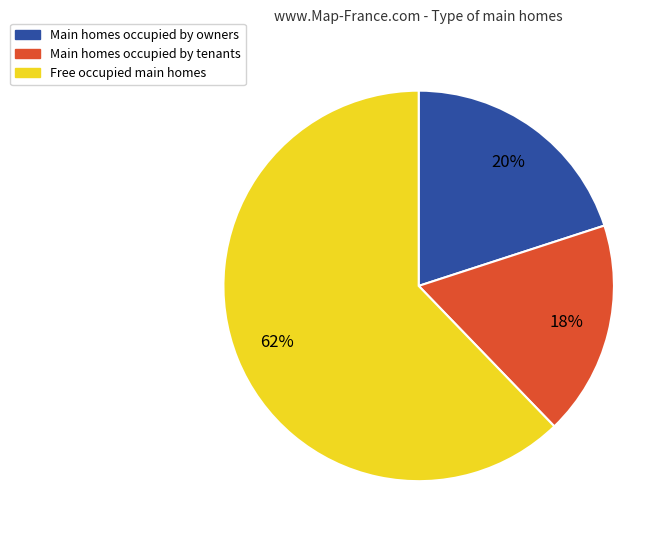

To the nearest percent, what is the difference between the largest and smallest slice percentages?

44%